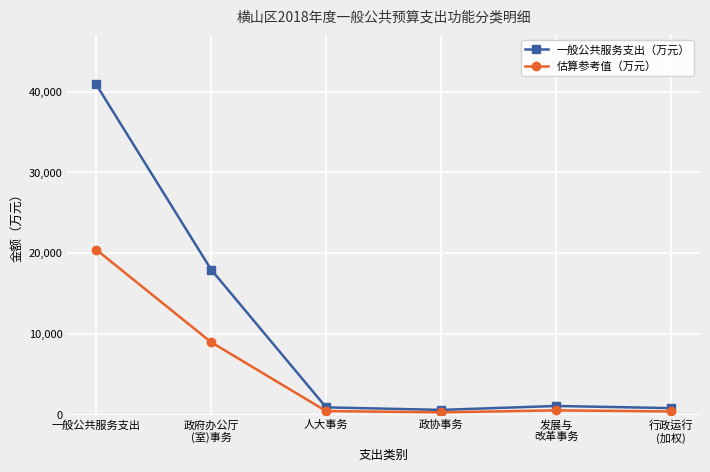

Rank the series by their maximum value, from highest to lowest.

一般公共服务支出（万元）, 估算参考值（万元）